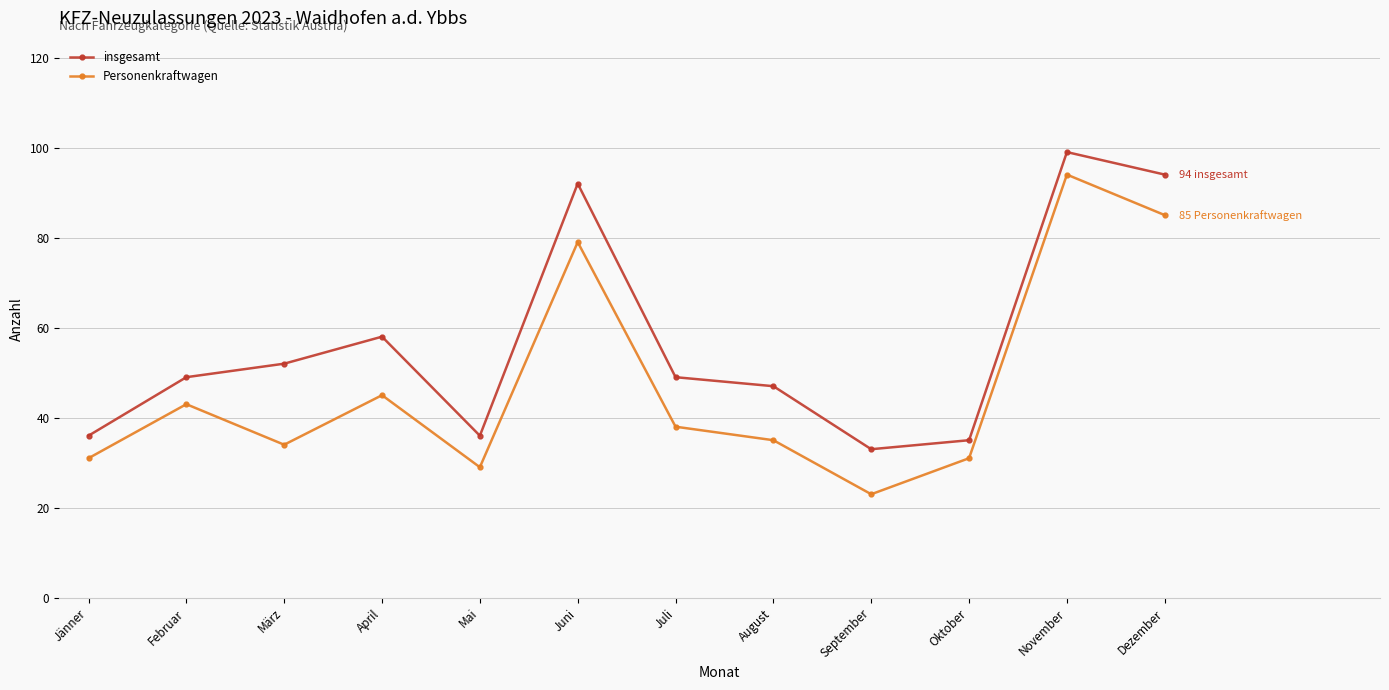

Is it true that Personenkraftwagen equals 23 at September?

True